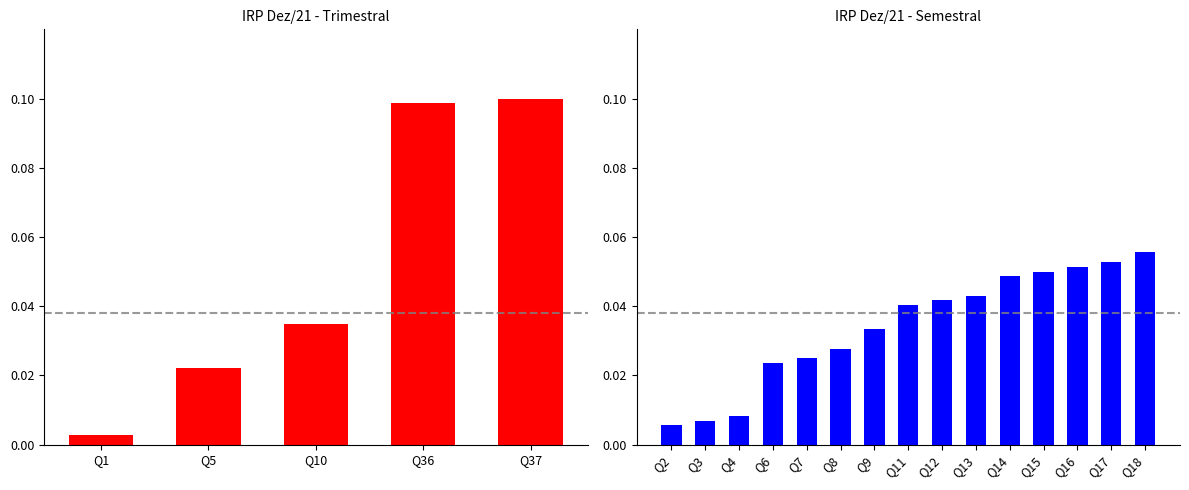

At which category does the chart reach its minimum across all series?

Q1